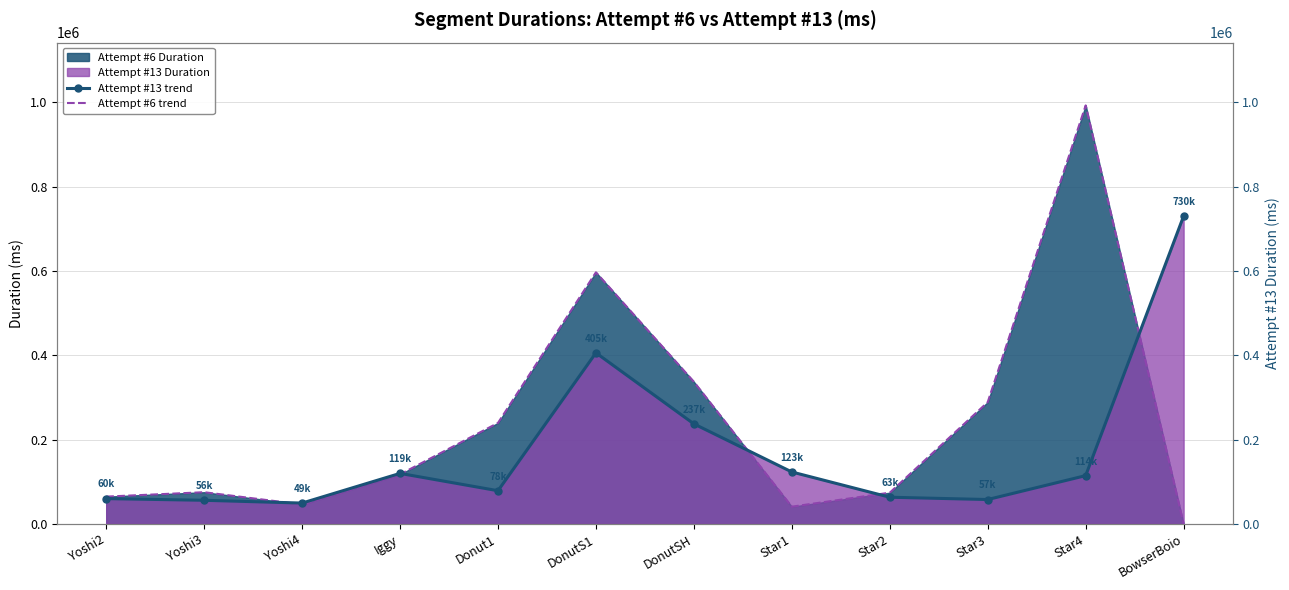

Is it true that Attempt #13 trend equals 730279 at BowserBoio?

True